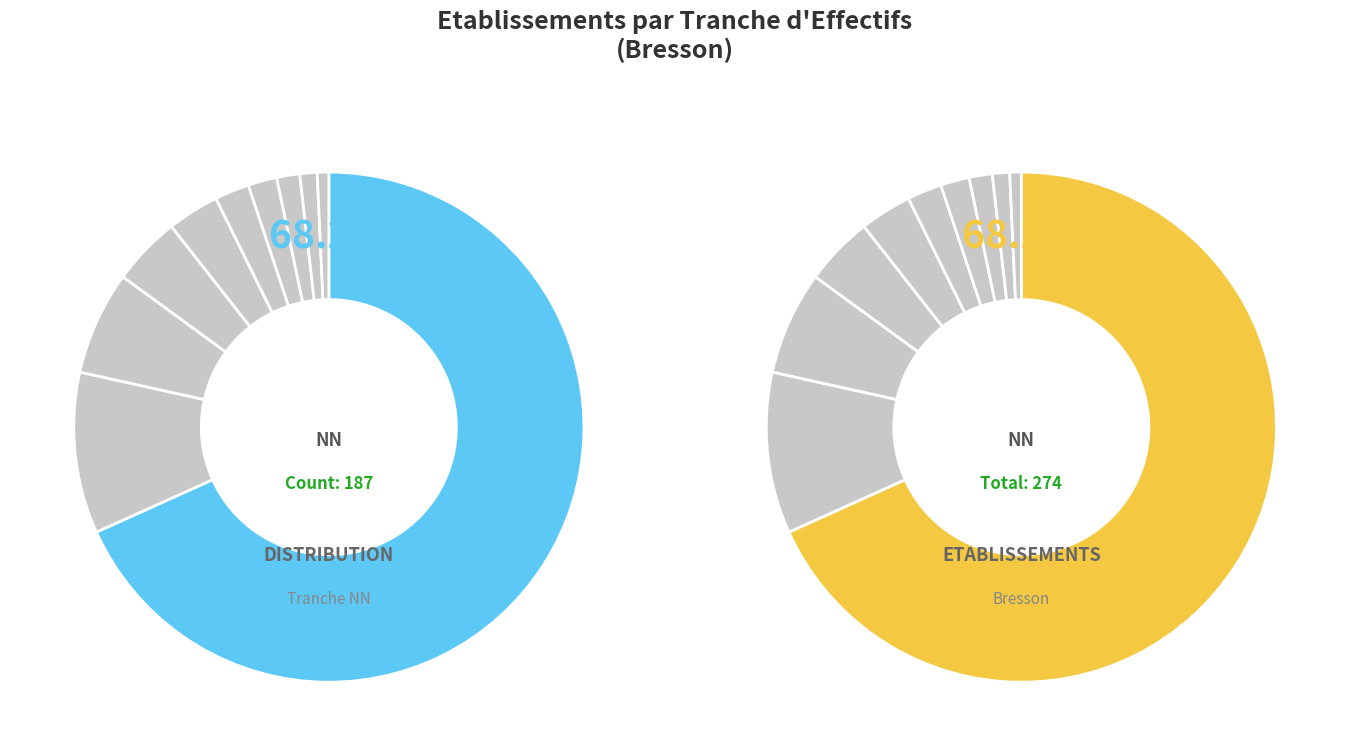

Rank the categories by value from highest to lowest.

NN, 11, 22, 01, 02, 03, 12, 21, 00, 32